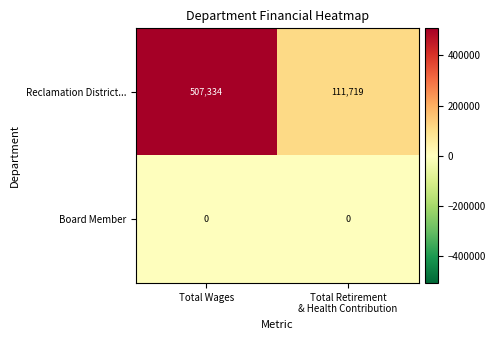

Is it true that Reclamation District... equals 344647 at Total Wages?

False